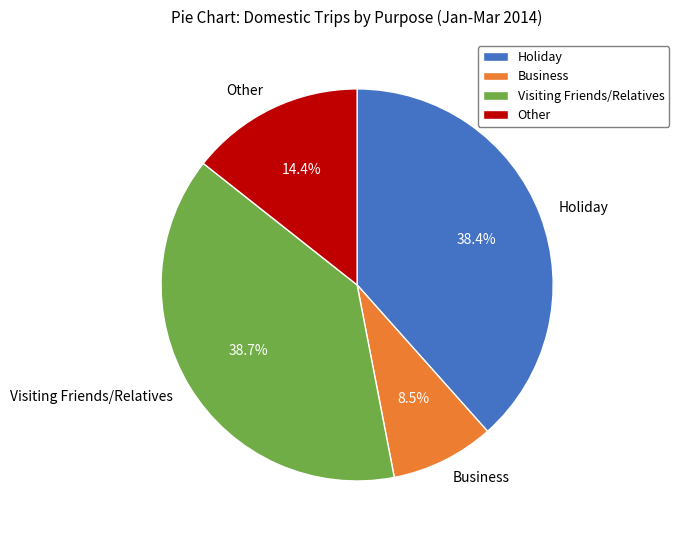

Between Business and Other, which is larger?

Other